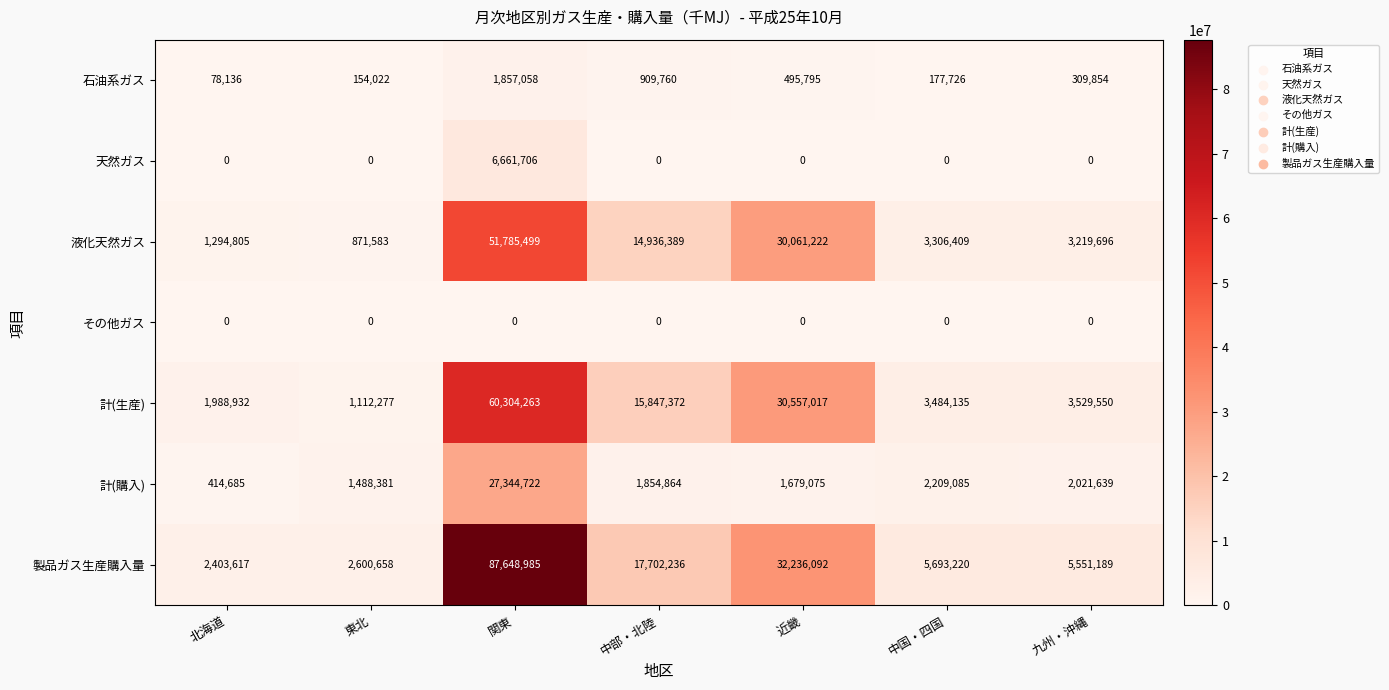

At which label does 石油系ガス first exceed 309854?

関東